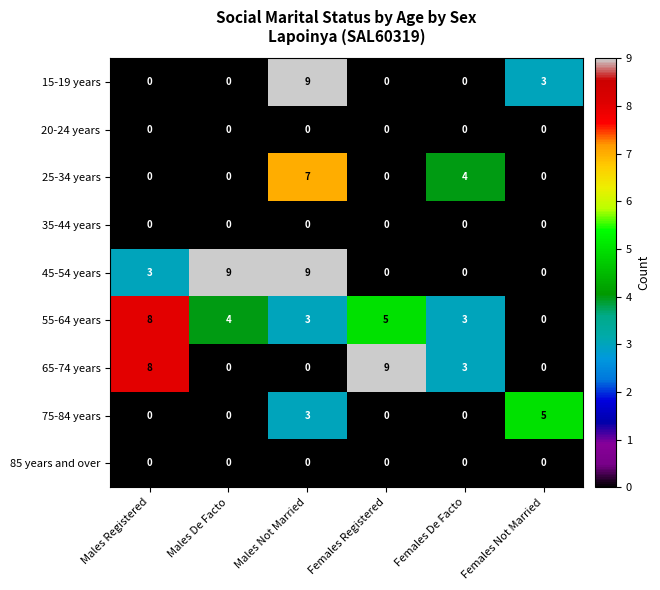

What is the maximum value for 45-54 years?

9